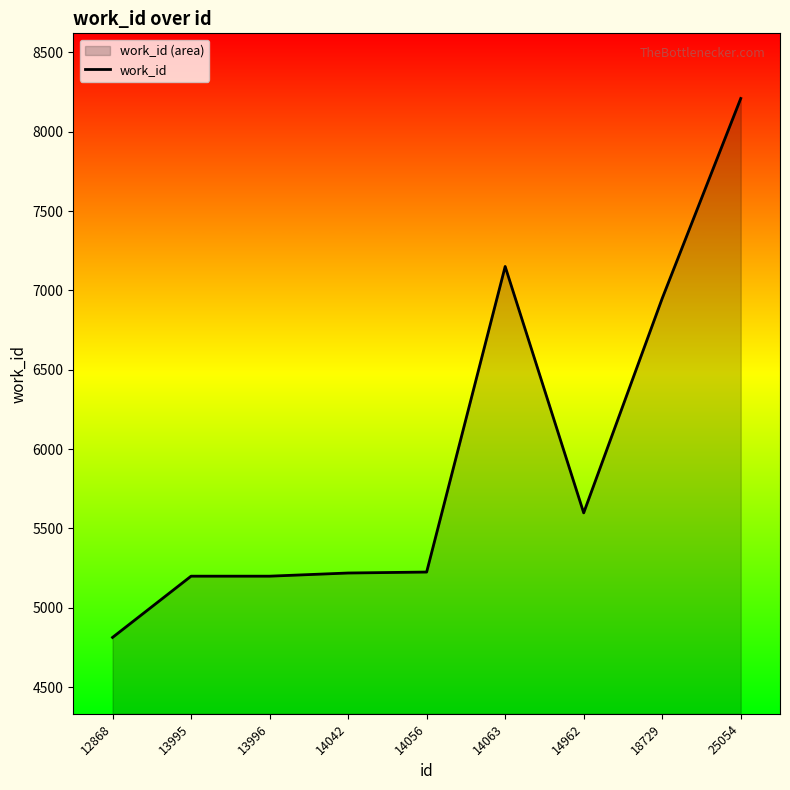

Where does the data first go above 5225?

14063